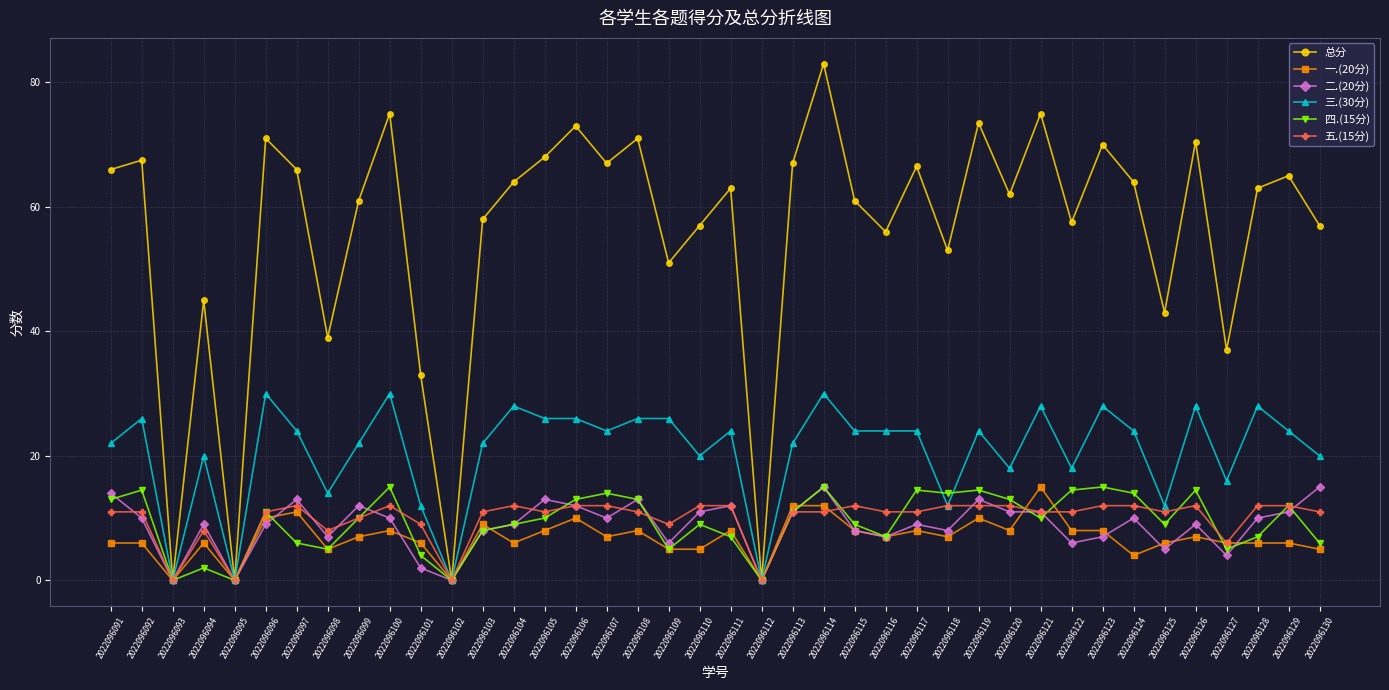

What is the sum of the 总分 values at 2022096095 and 2022096117?

66.5